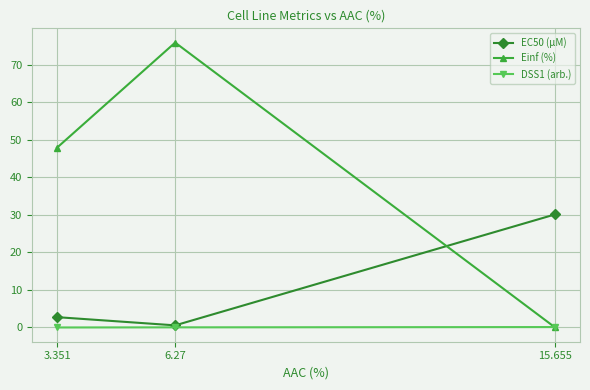

How many distinct data groups are displayed?

3